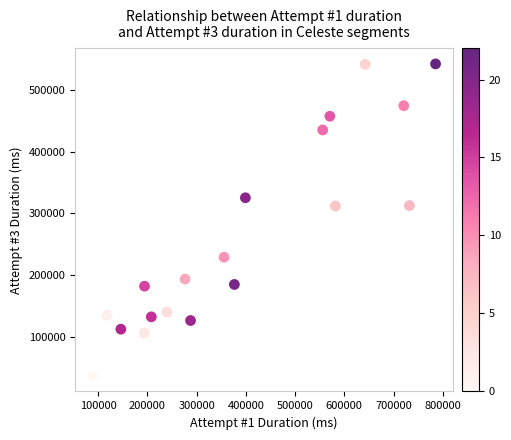

What is the range of Y values (max minus min)?

504119